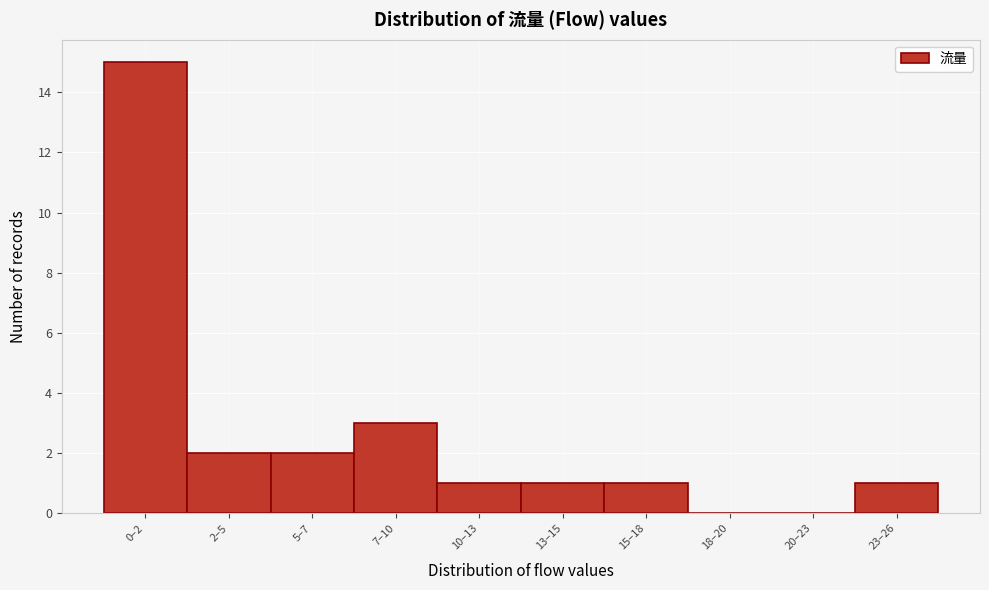

Reading right to left, extract all data points from this chart.

23–26=1	20–23=0	18–20=0	15–18=1	13–15=1	10–13=1	7–10=3	5–7=2	2–5=2	0–2=15